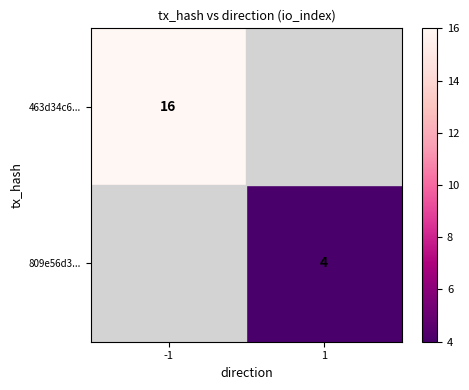

At how many categories does at least one series exceed 5?

1